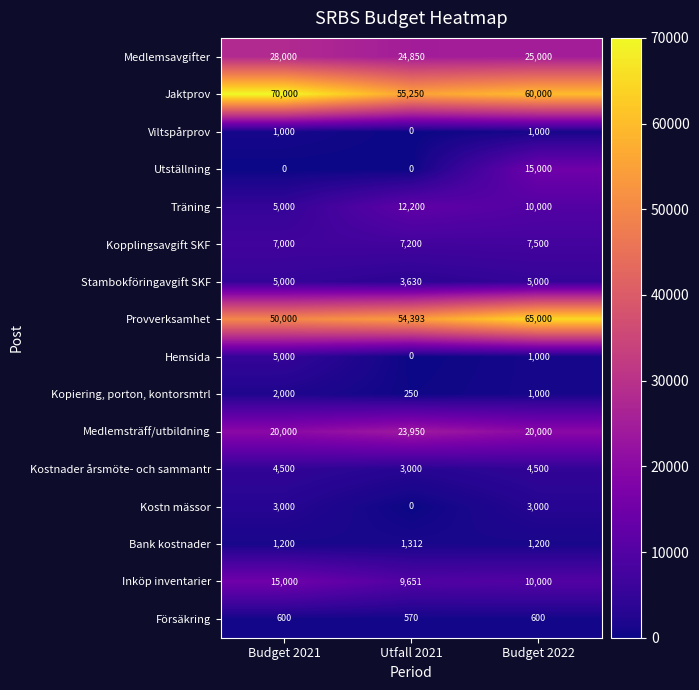

At which category is the sum across all series the highest?

Budget 2022